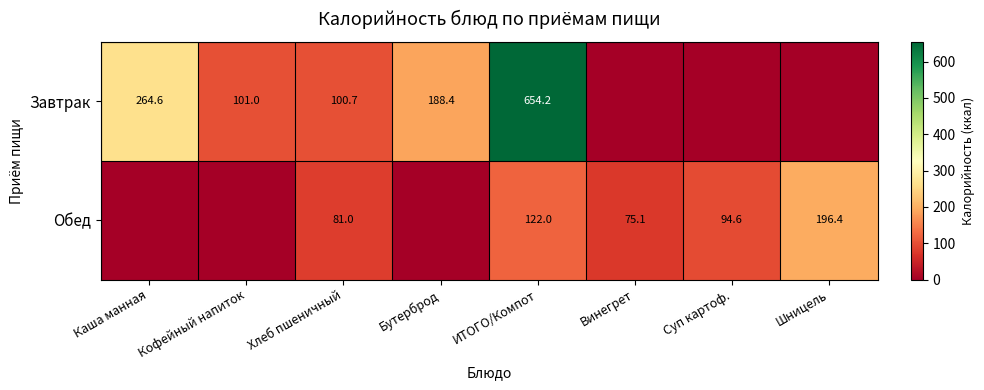

Is it true that Завтрак equals 100.7 at Хлеб пшеничный?

True